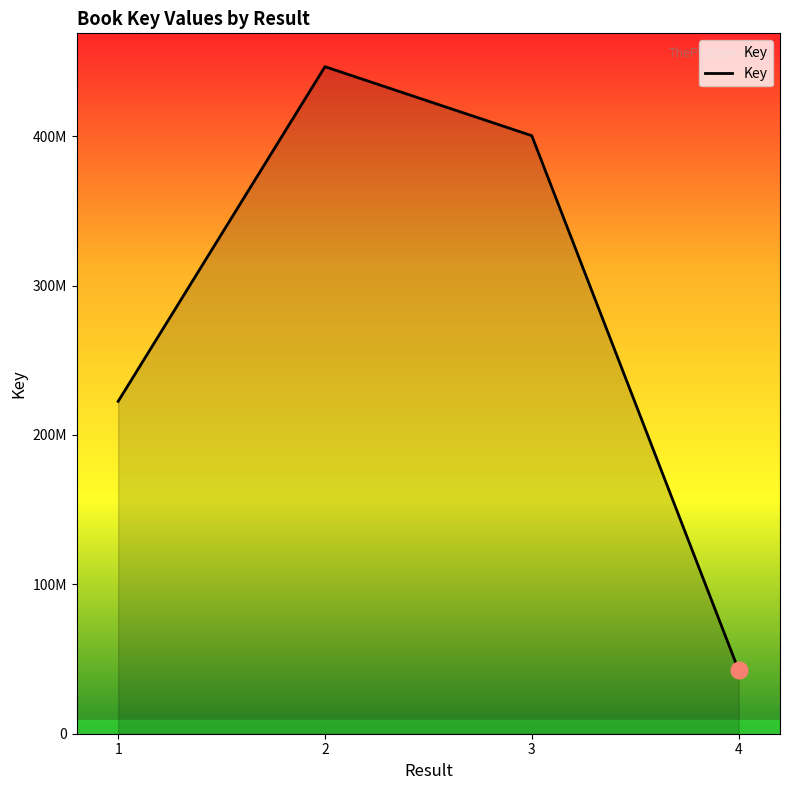

Reading left to right, transcribe all the data shown in this chart.

222495863	446588520	400386132	42536540